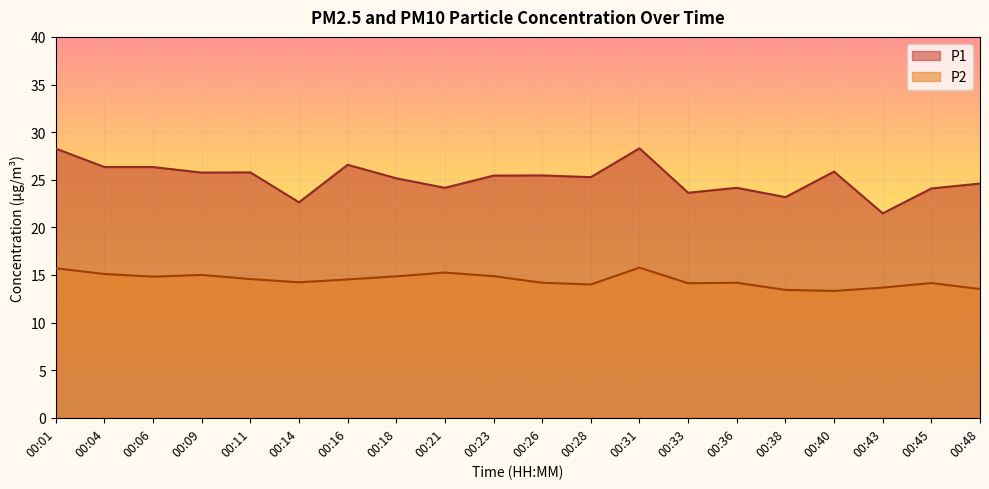

How many lines are shown in the chart?

2